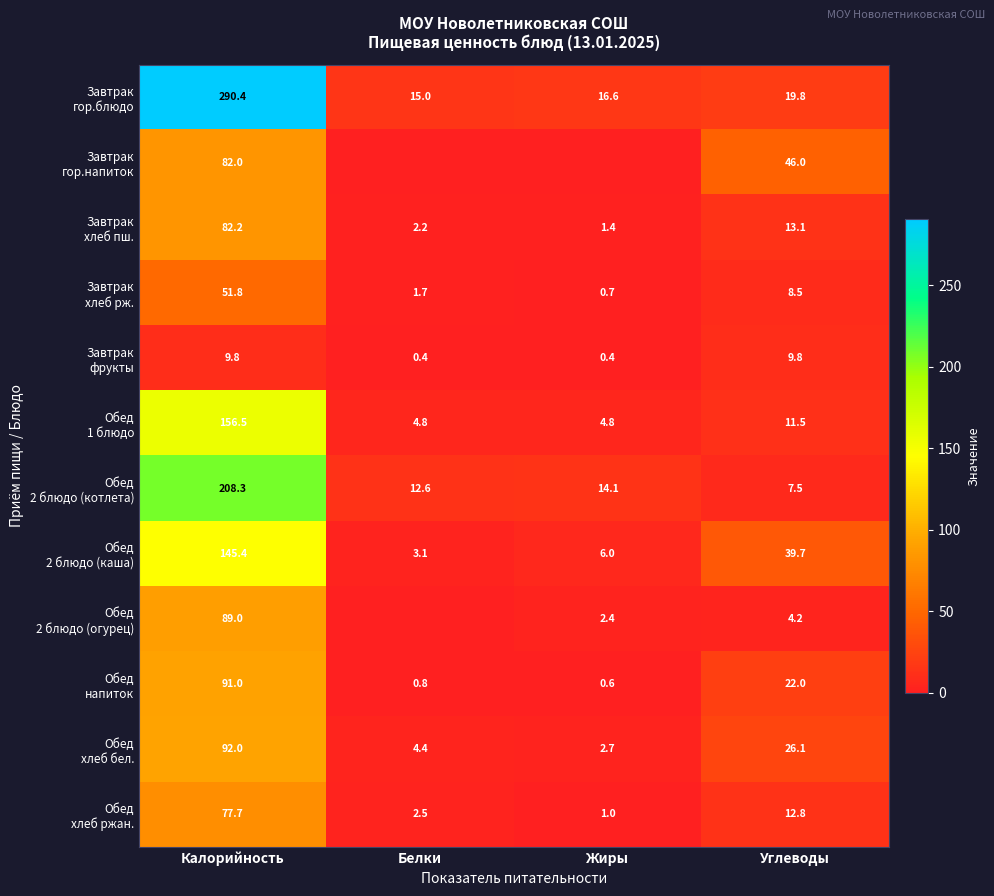

What is the difference between the highest and lowest values at Углеводы?

41.8